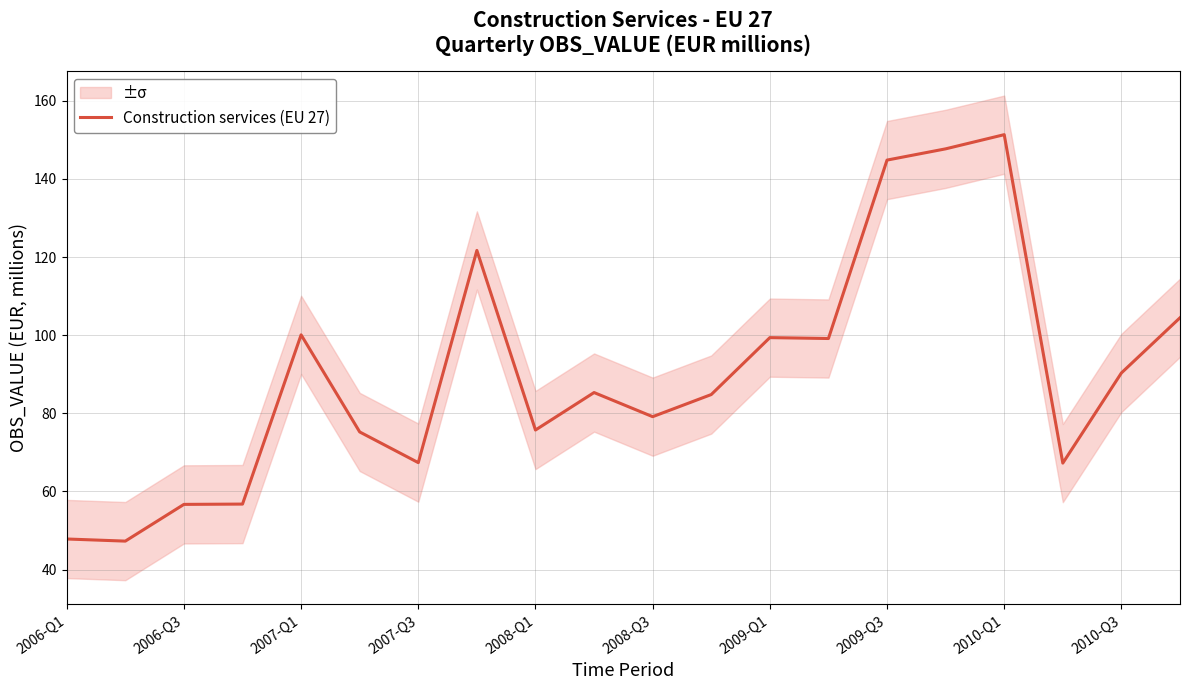

How many lines are shown in the chart?

1